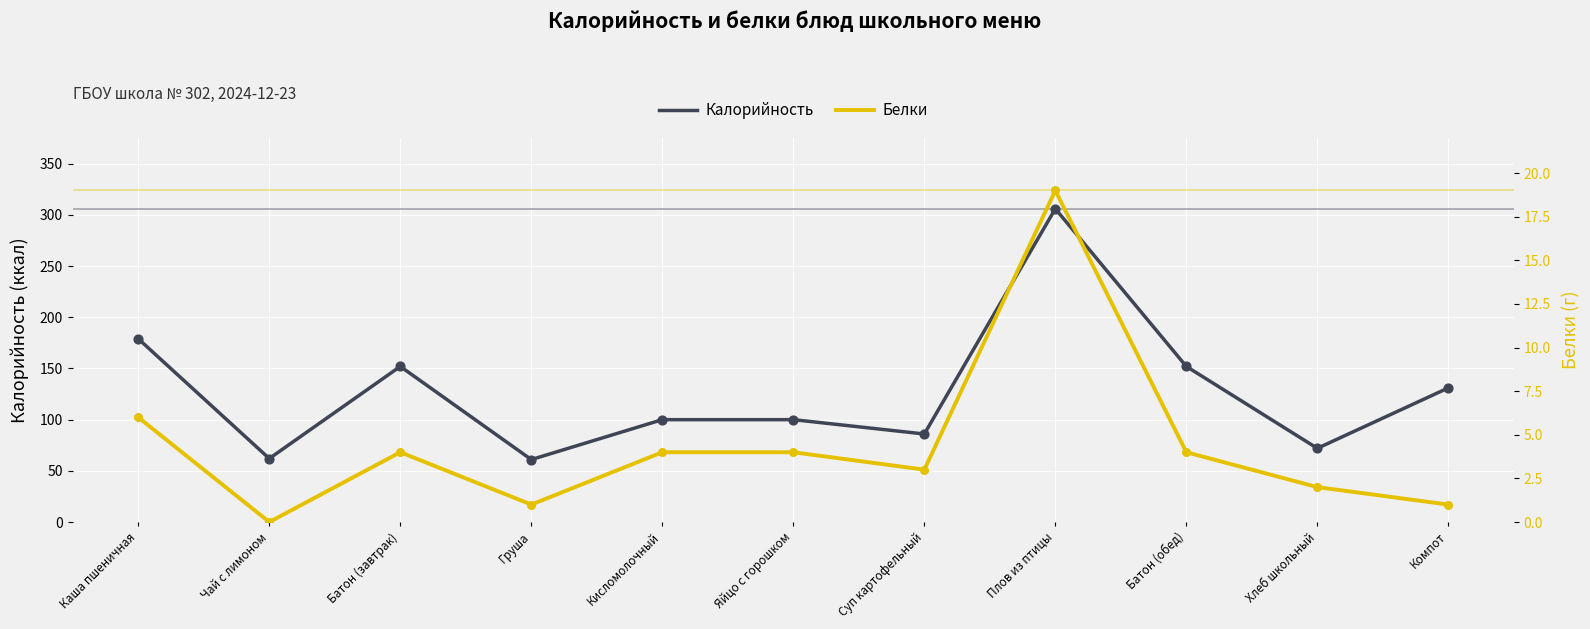

Which series has the largest total across all categories?

Калорийность